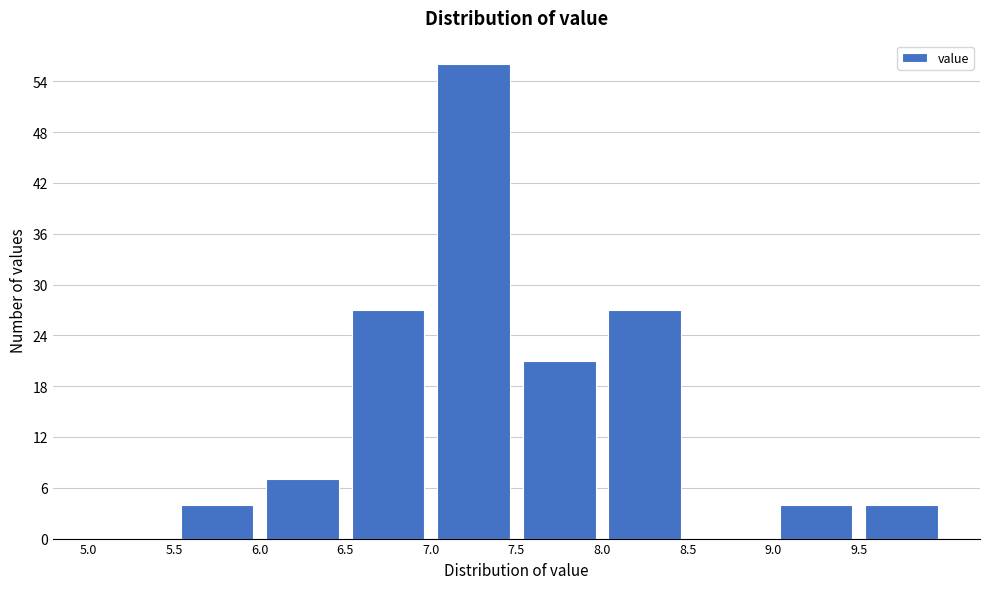

Reading left to right, list every bar in this chart as the range it spans on the x-axis followed by its height. The values are not printed on the chart, so give them approximately, as read against the axis.

5.0 to 5.5: 0
5.5 to 6.0: 4
6.0 to 6.5: 7
6.5 to 7.0: 27
7.0 to 7.5: 56
7.5 to 8.0: 21
8.0 to 8.5: 27
8.5 to 9.0: 0
9.0 to 9.5: 4
9.5 to 10.0: 4